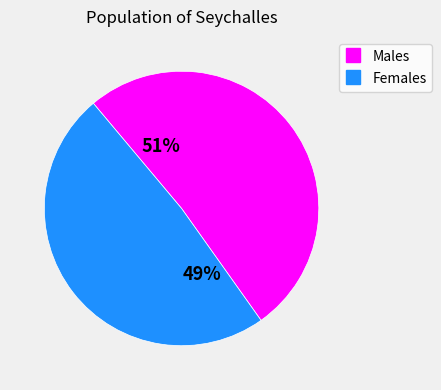

Count the number of slices in the pie.

2